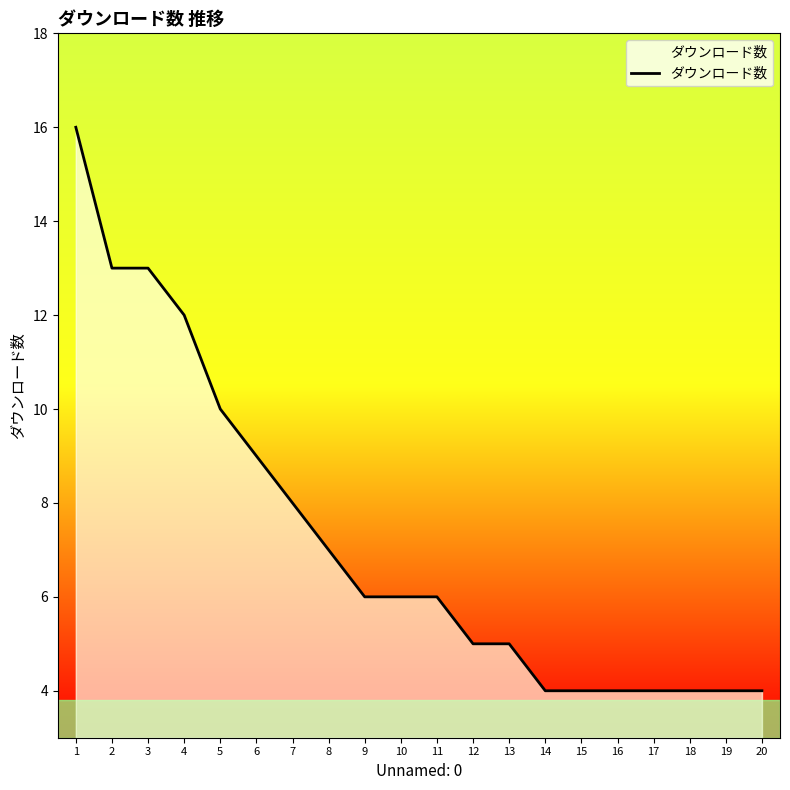

At which label does the data first exceed 6?

1